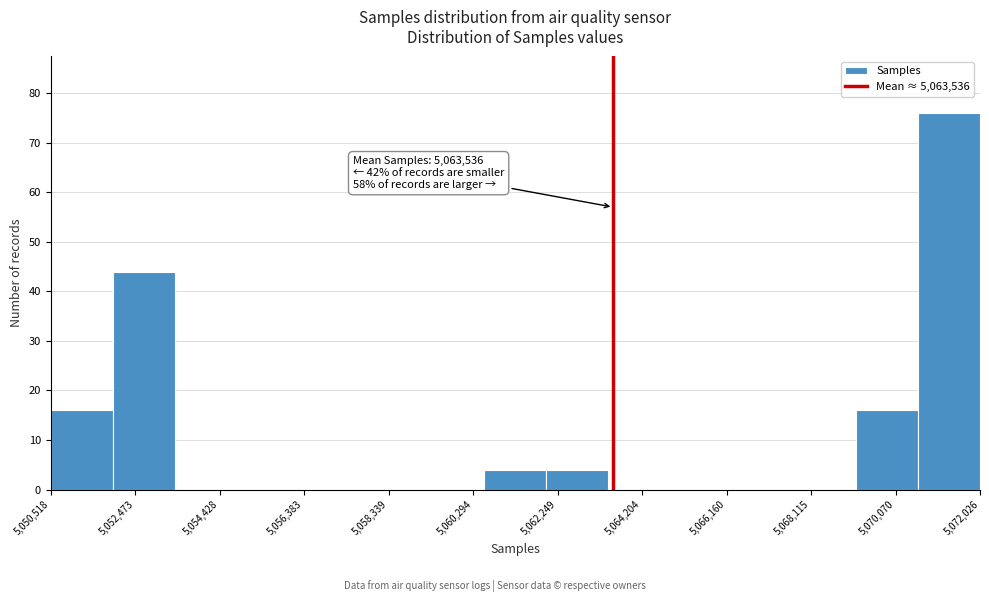

Which range on the x-axis has the tallest bar?

5070600 to 5072000